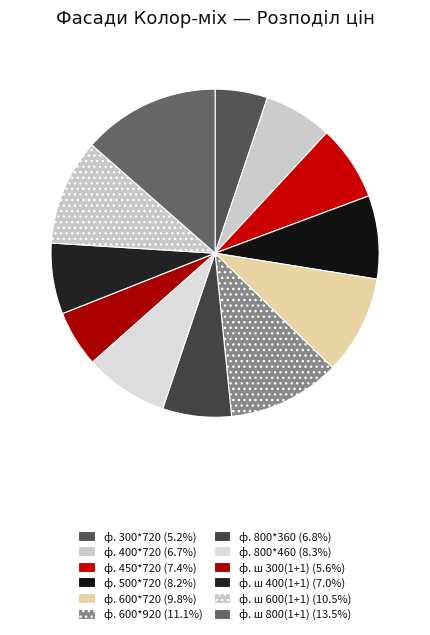

What is the smallest slice in the pie chart?

ф. 300*720